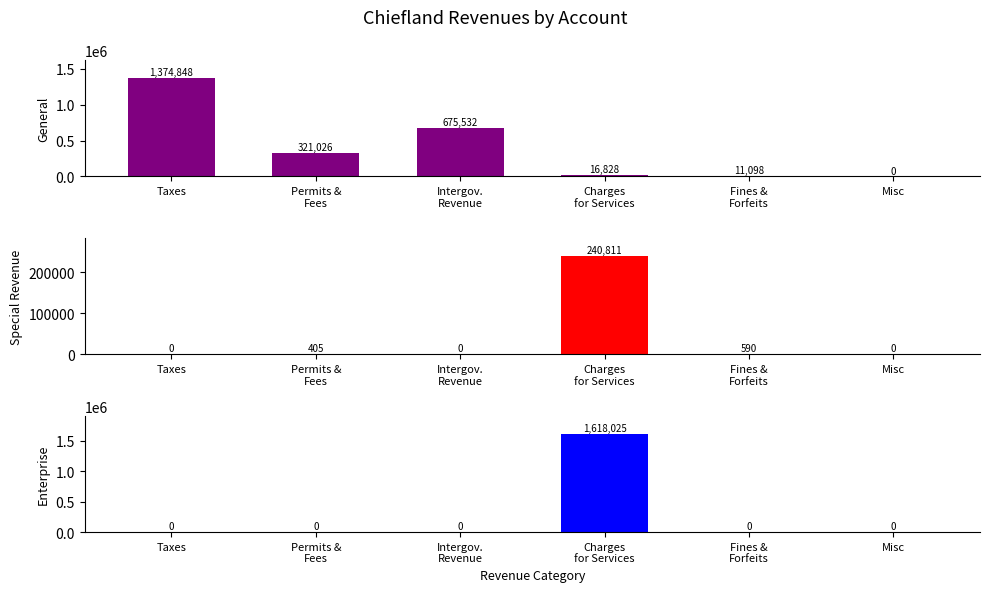

Which category has the highest value in the Enterprise series?

Charges
for Services